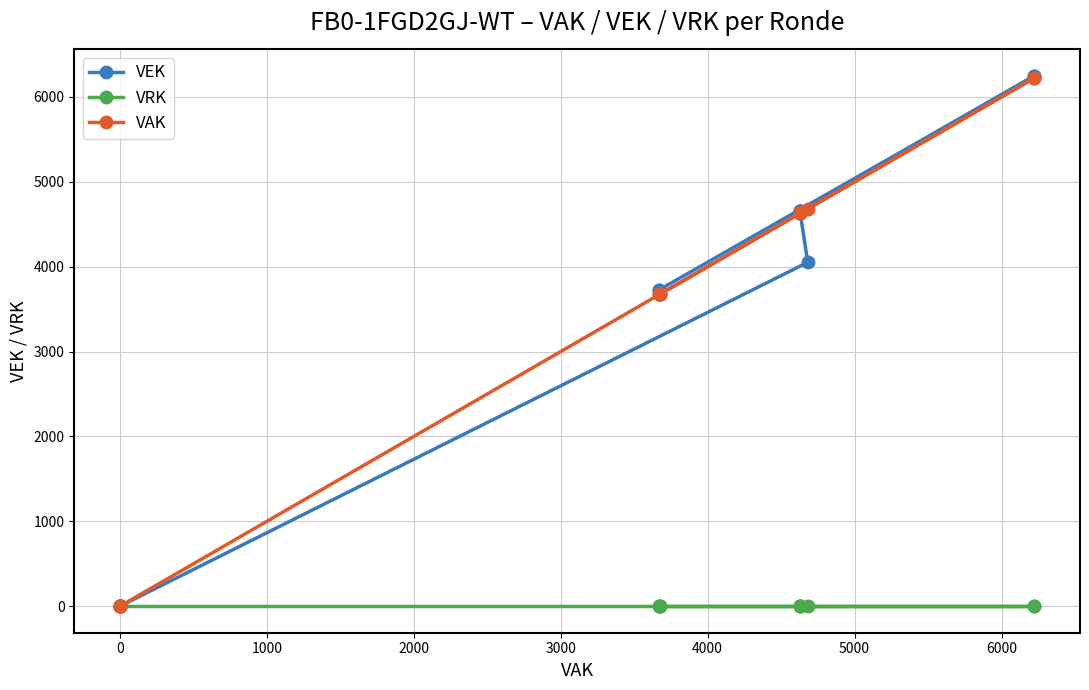

Is the value of VEK at 11 greater than the value of VRK at 6000?

Yes